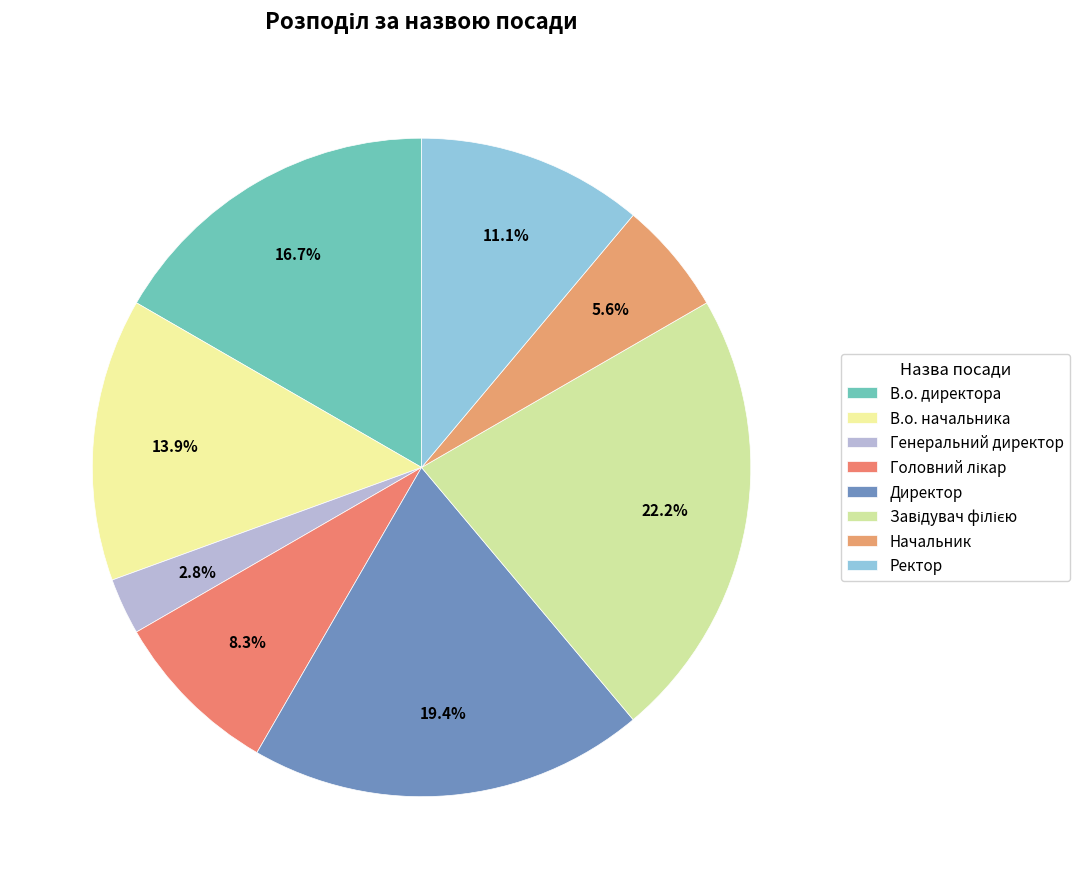

To the nearest percent, what percentage of the pie is Начальник?

6%